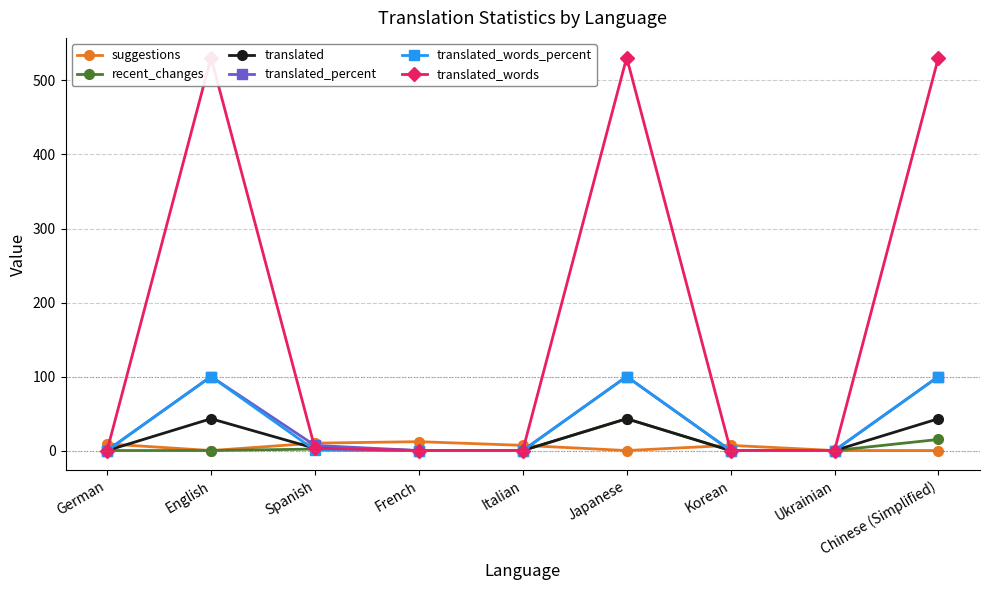

Which series has the largest range (max minus min)?

translated_words